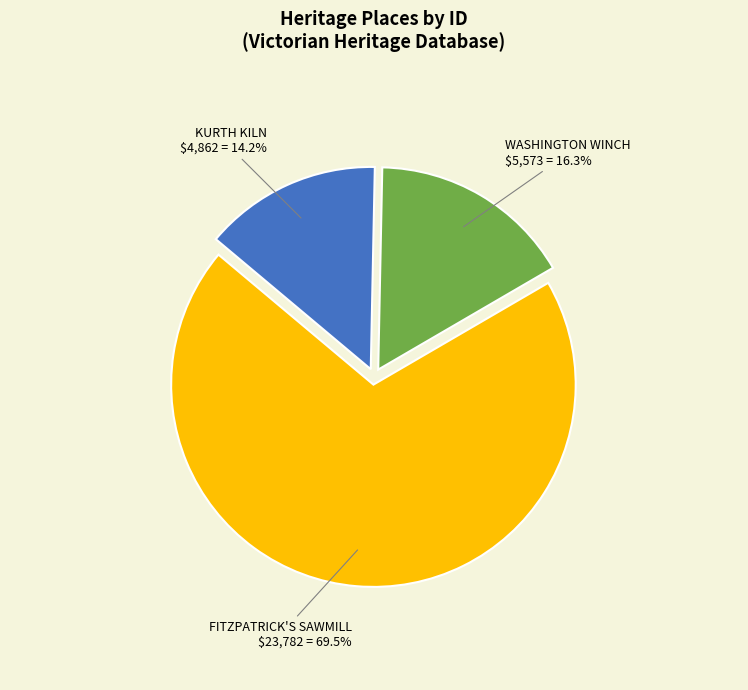

How many slices are in this pie chart?

3